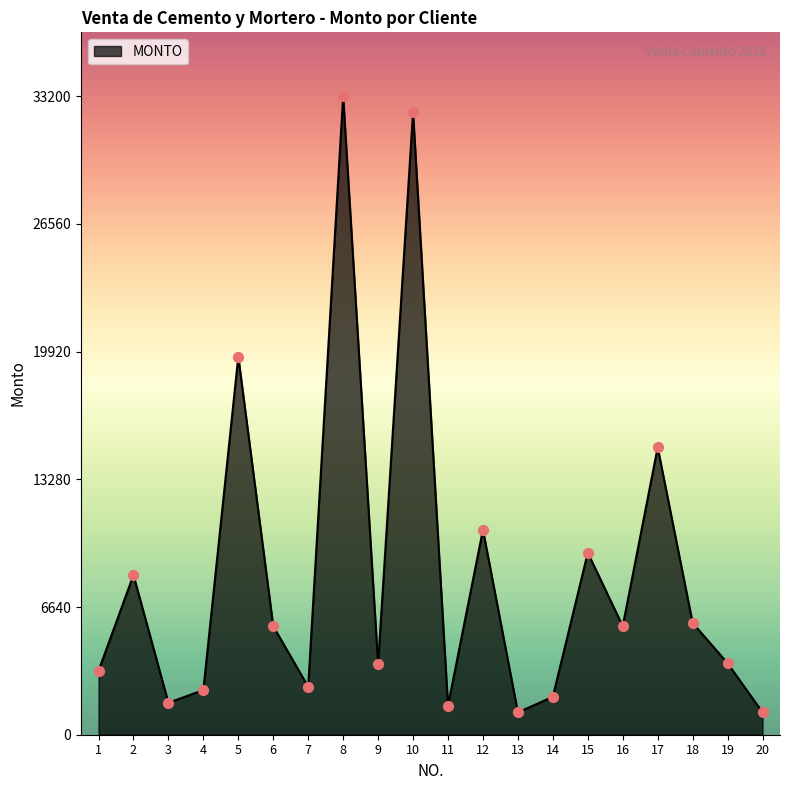

What is the change in value from 6 to 7?

-3150